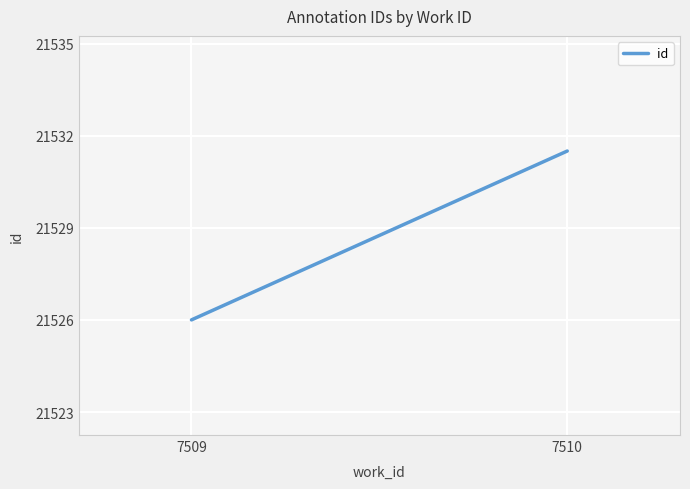

How many lines are shown in the chart?

1